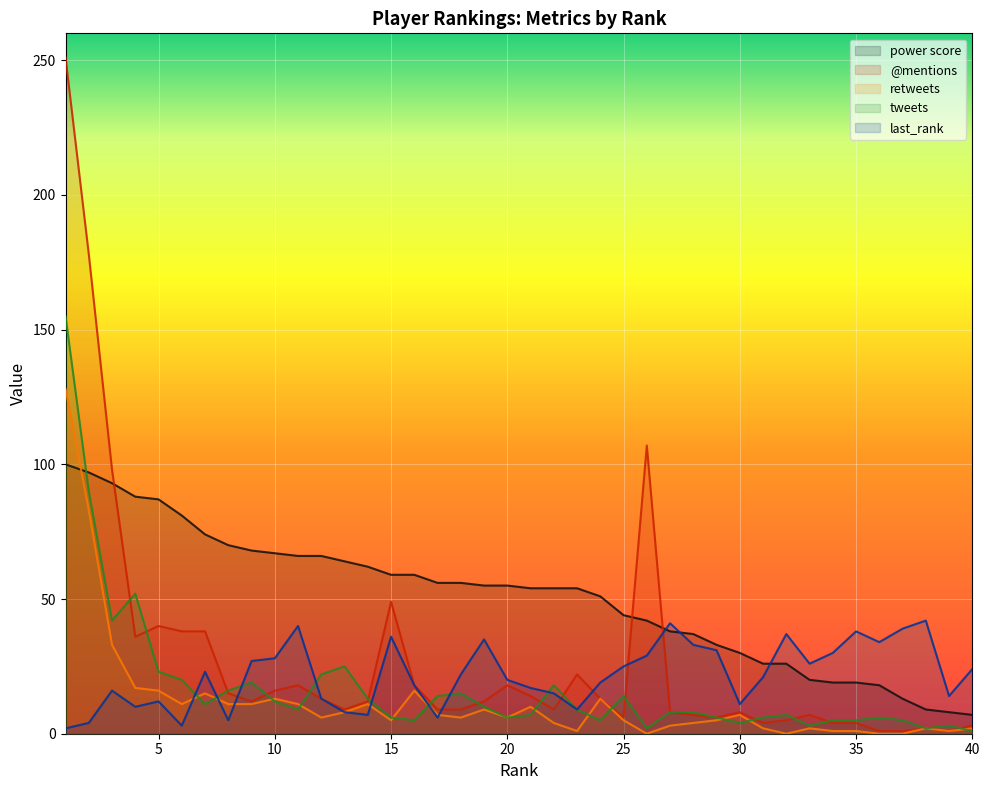

Which series has the largest range (max minus min)?

@mentions